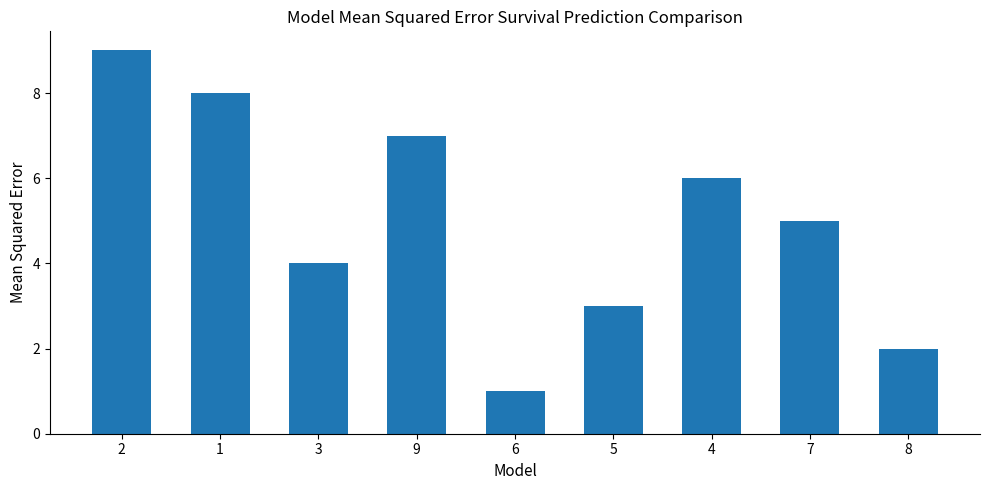

What is the value of the 9th bar from the left?

2